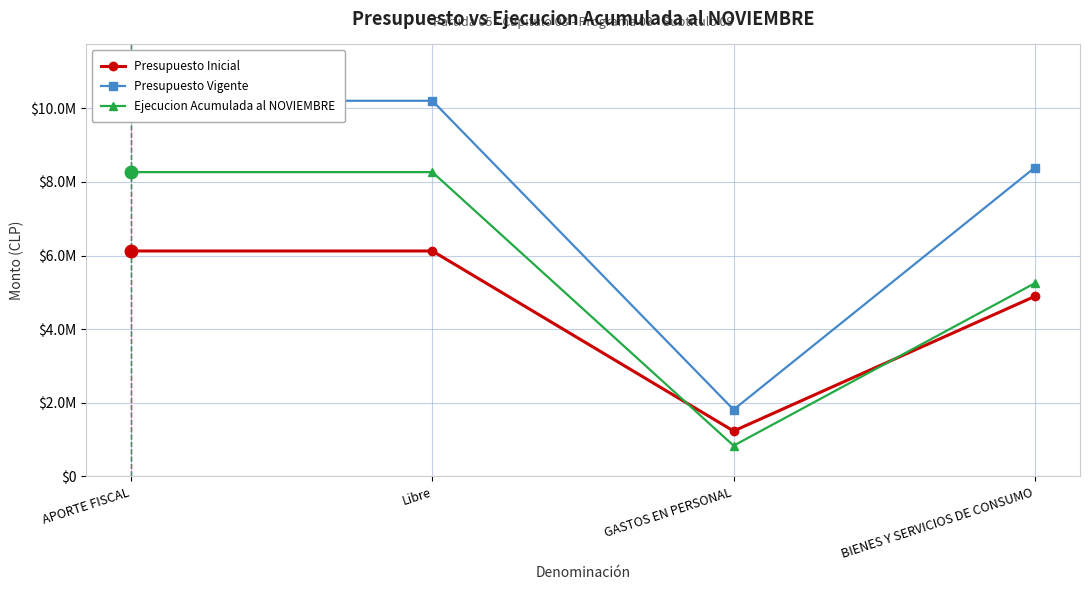

The Presupuesto Inicial series shows 1232335 at GASTOS EN PERSONAL. True or false?

True